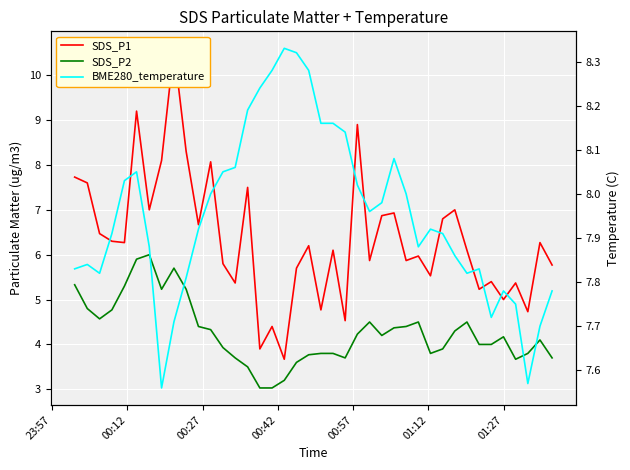

List the series in order of their overall mean, highest first.

BME280_temperature, SDS_P1, SDS_P2